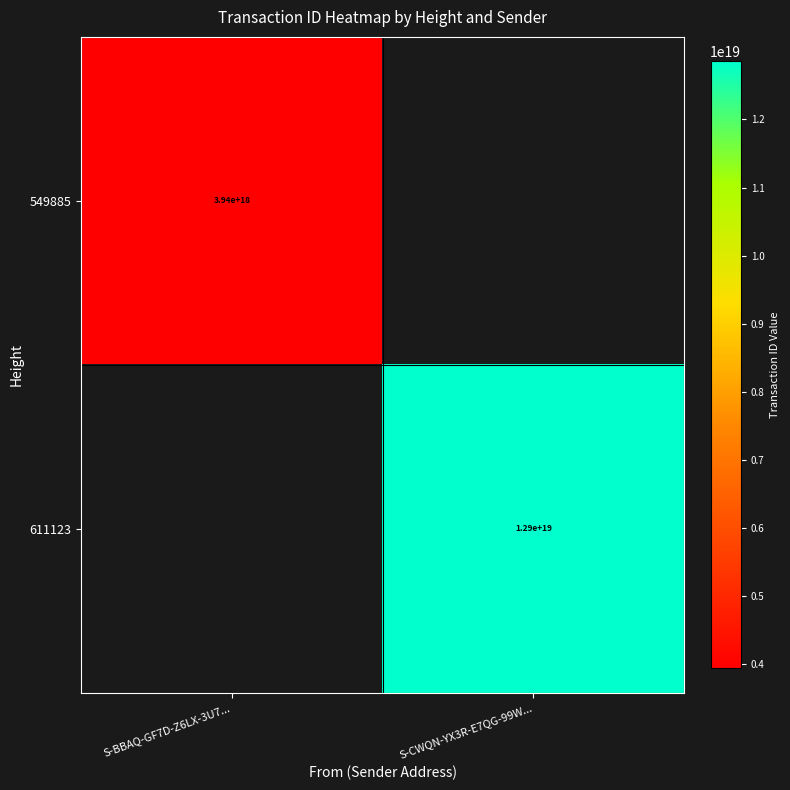

Is it true that 611123 equals 17524835627713699840 at S-CWQN-YX3R-E7QG-99W...?

False